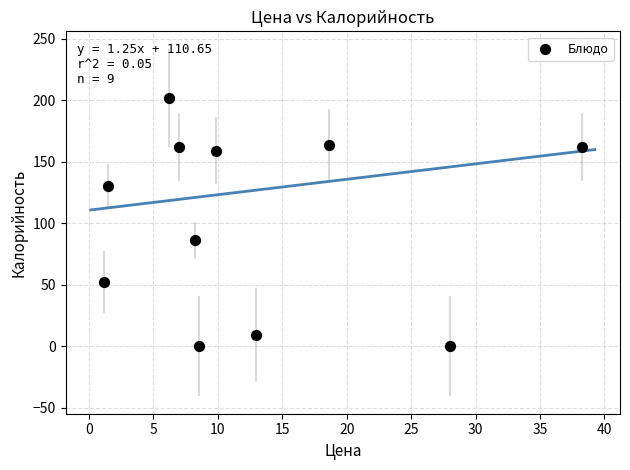

What is the average Y value?

102